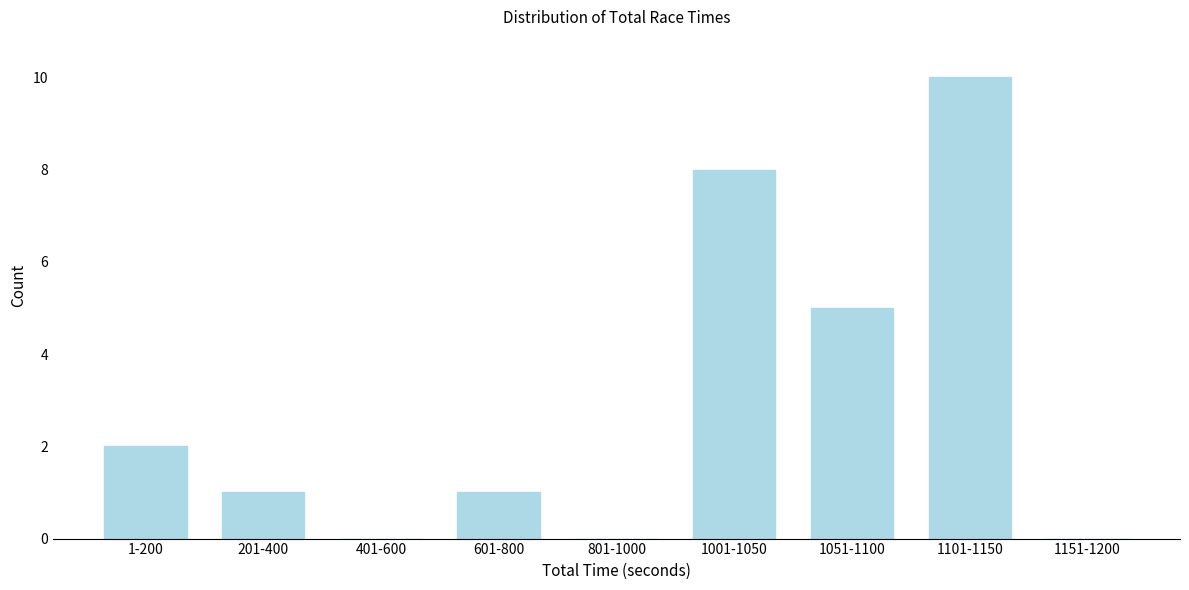

Reading left to right, transcribe all the data shown in this chart.

1-200=2	201-400=1	401-600=0	601-800=1	801-1000=0	1001-1050=8	1051-1100=5	1101-1150=10	1151-1200=0